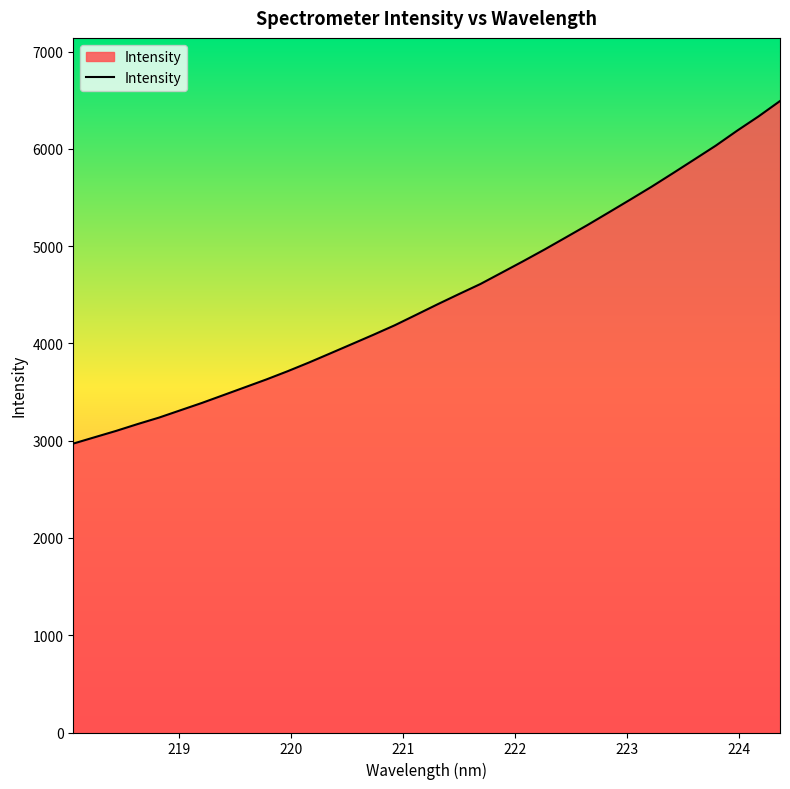

What is the difference between the maximum and minimum values?

3522.2